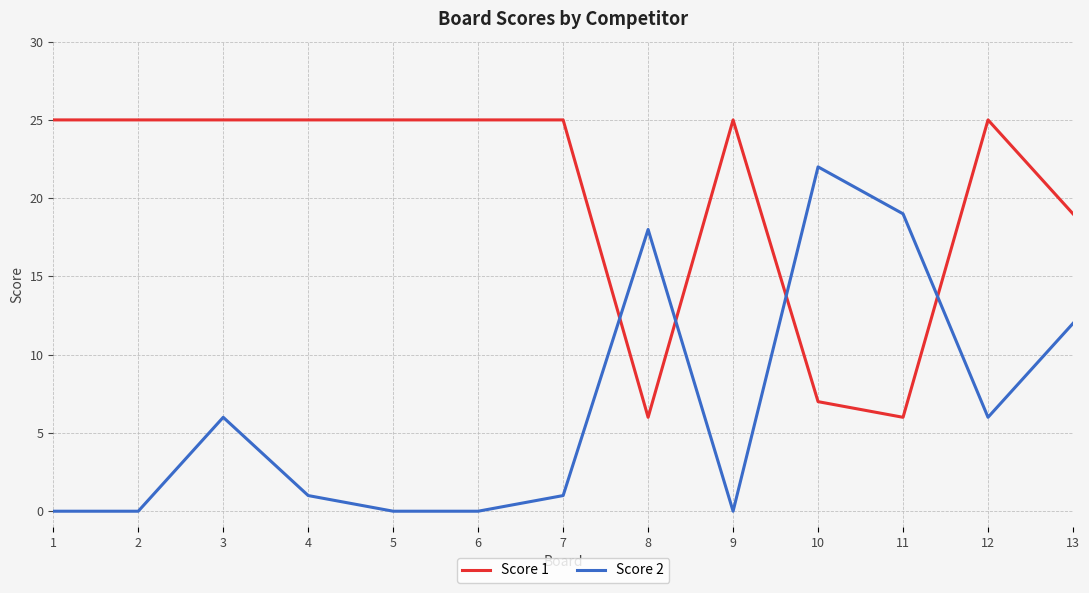

At 8, list the series in order from smallest to largest.

Score 1, Score 2